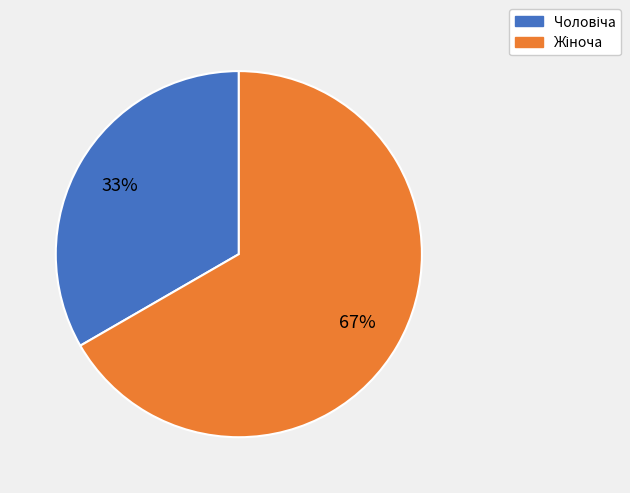

Is there any slice that represents more than half of the pie?

Yes